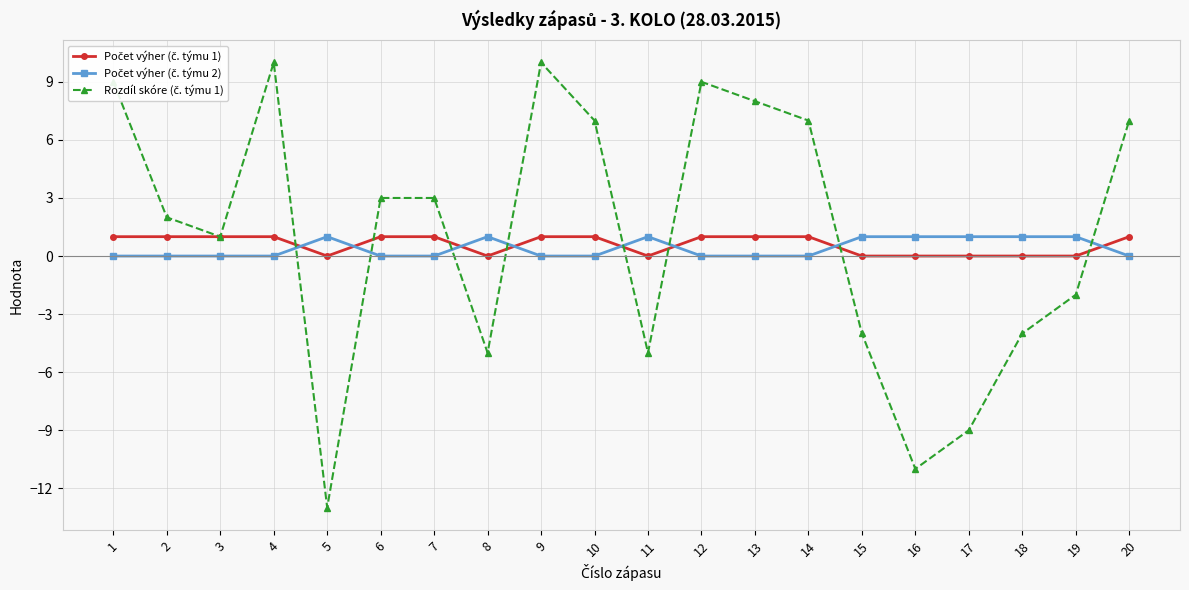

How many lines are shown in the chart?

3